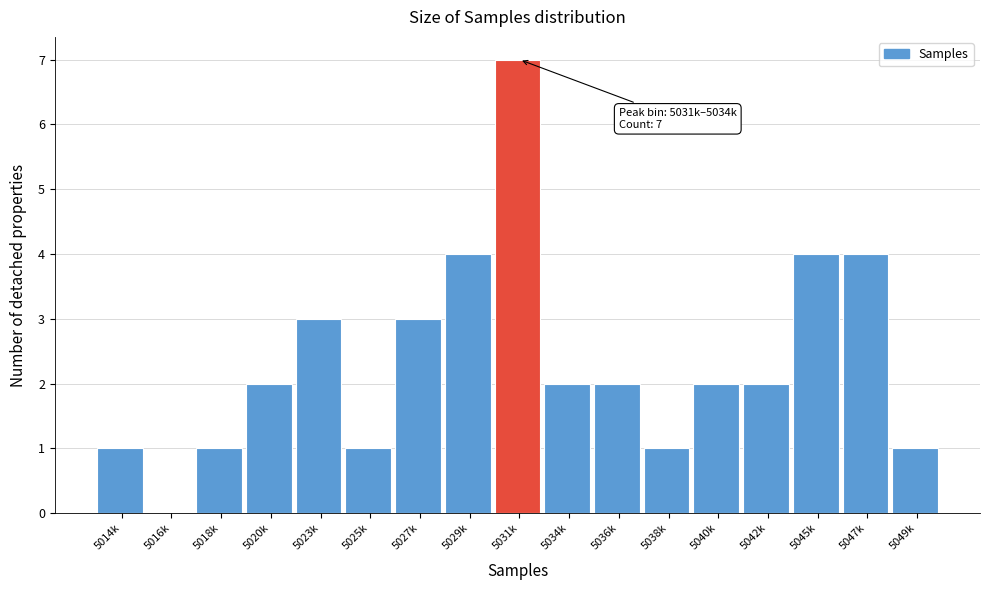

Reading right to left, list all the values displayed in this chart.

5049k=1	5047k=4	5045k=4	5042k=2	5040k=2	5038k=1	5036k=2	5034k=2	5031k=7	5029k=4	5027k=3	5025k=1	5023k=3	5020k=2	5018k=1	5016k=0	5014k=1